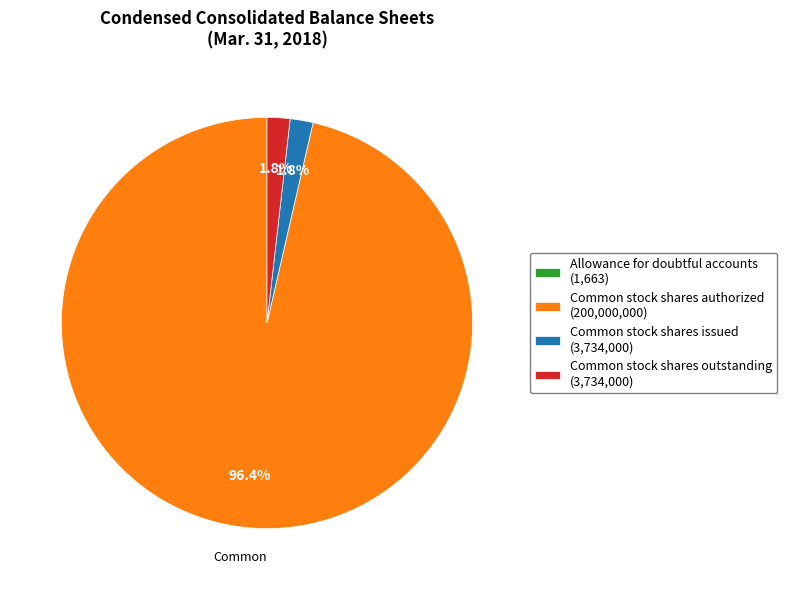

Does any single category account for the majority?

Yes